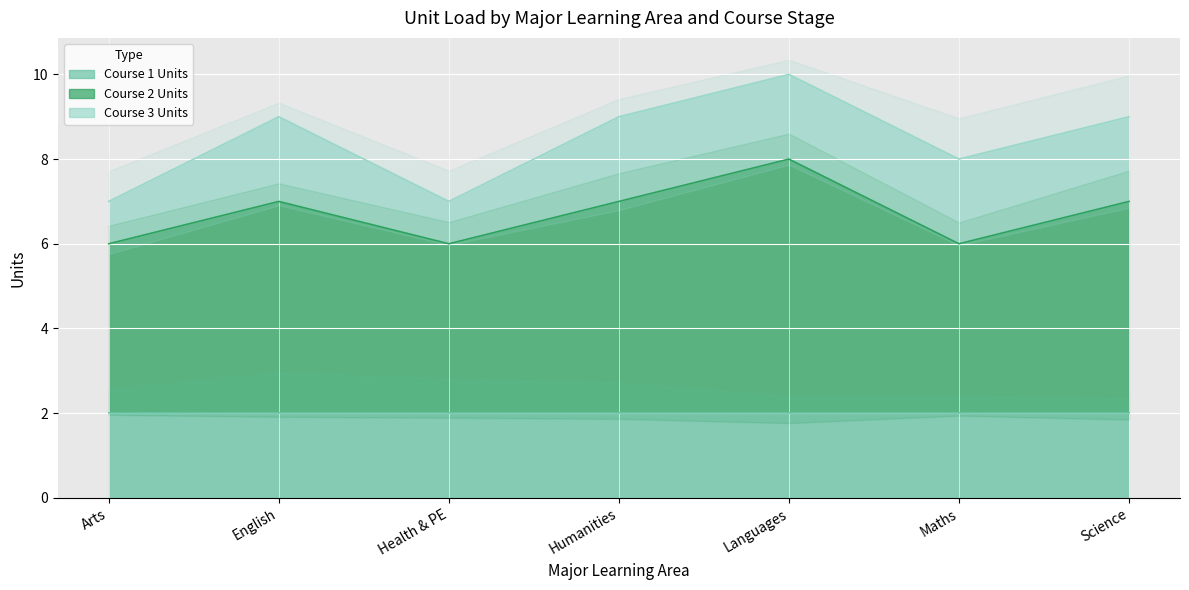

List the series in order of their peak value, highest first.

Course 2 Units, Course 1 Units, Course 3 Units